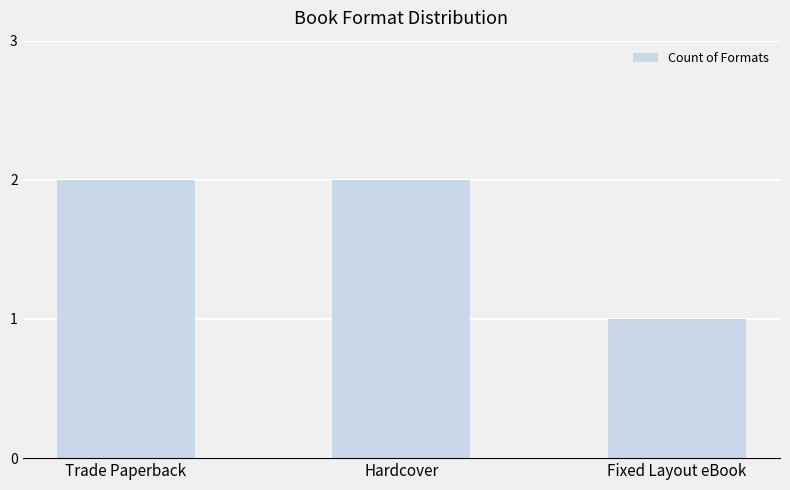

Reading left to right, transcribe all the data shown in this chart.

Trade Paperback=2	Hardcover=2	Fixed Layout eBook=1